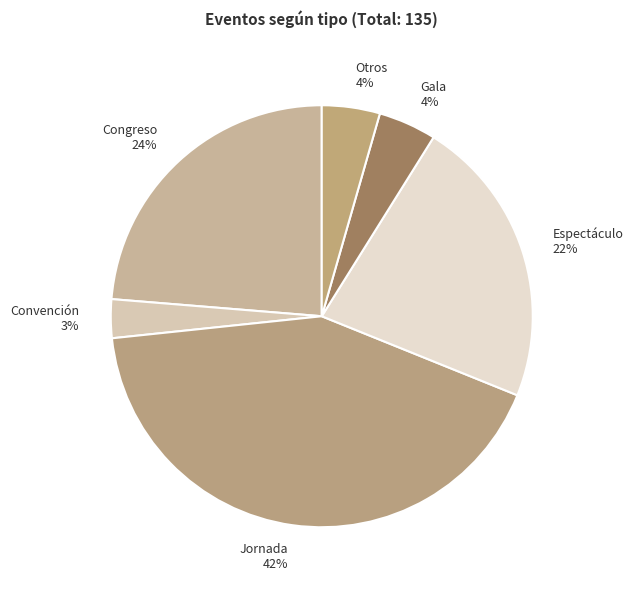

To the nearest percent, what is the difference between the Gala and Espectáculo slice percentages?

18%